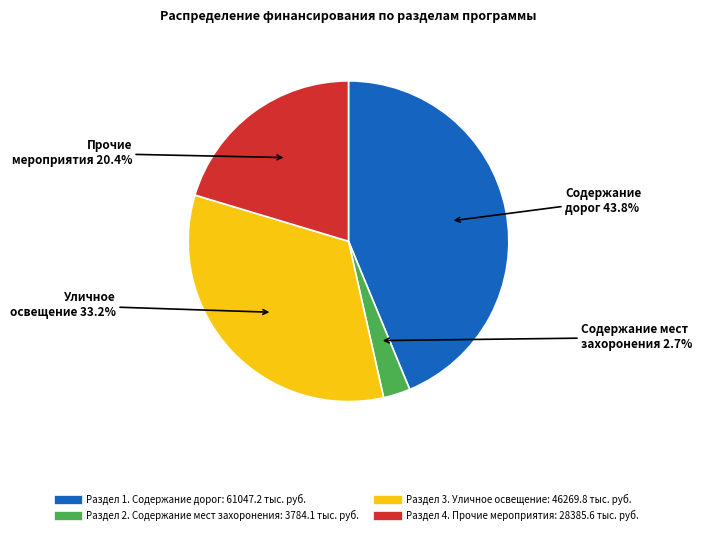

To the nearest percent, what percentage of the pie is Раздел 2. Содержание мест захоронения?

3%